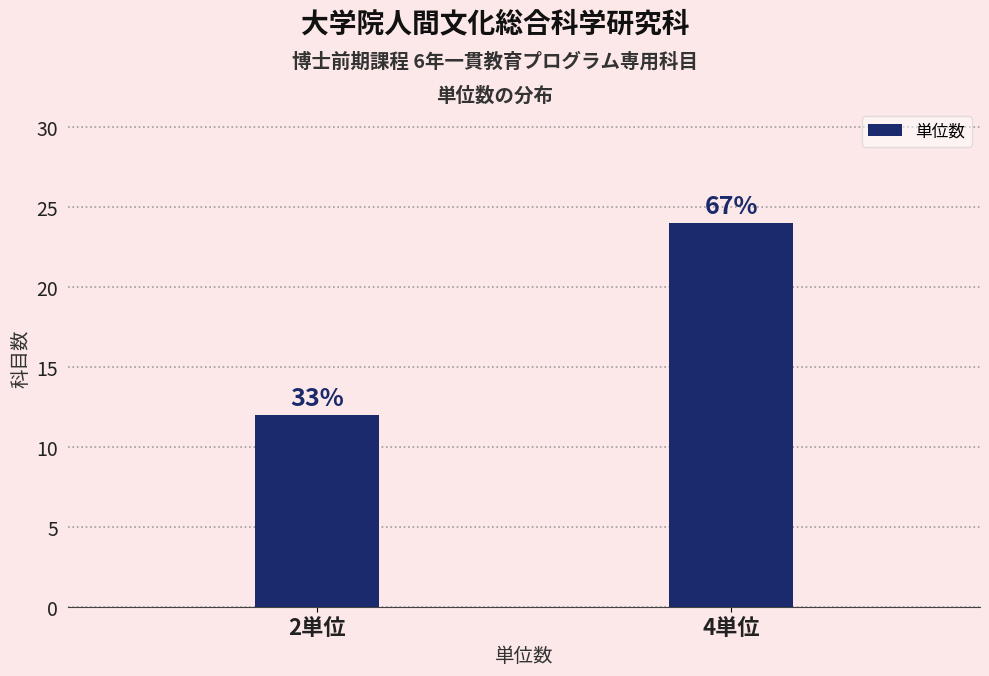

How many bars are there in total?

2